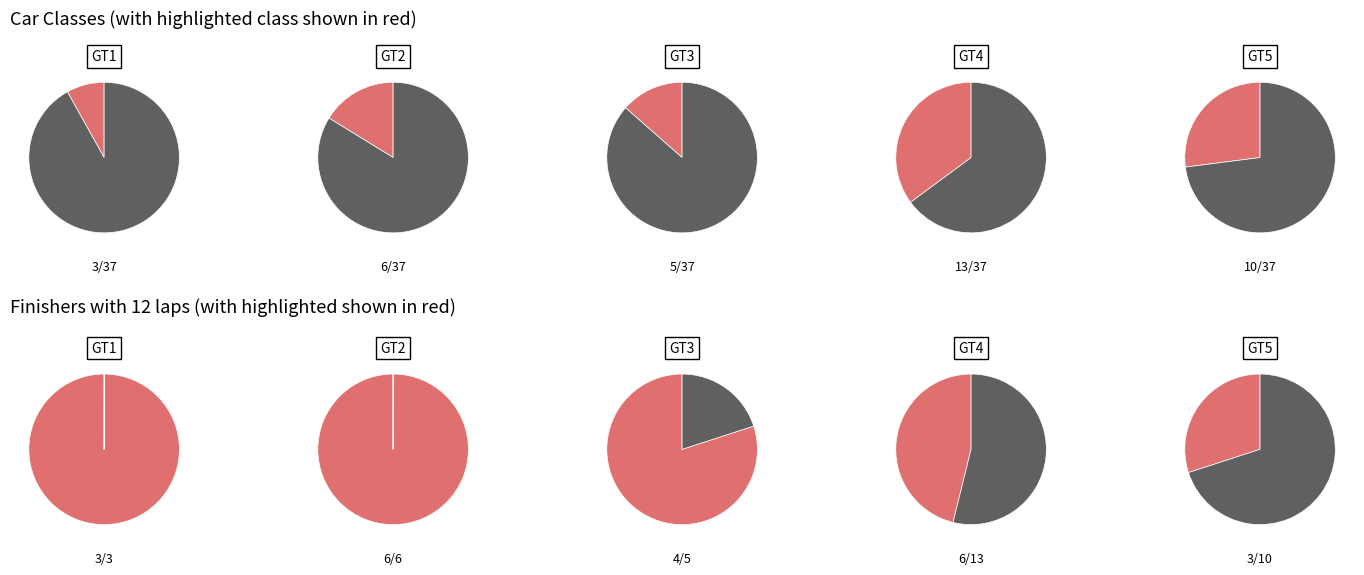

What percentage is the GT2 slice, to the nearest percent?

16%